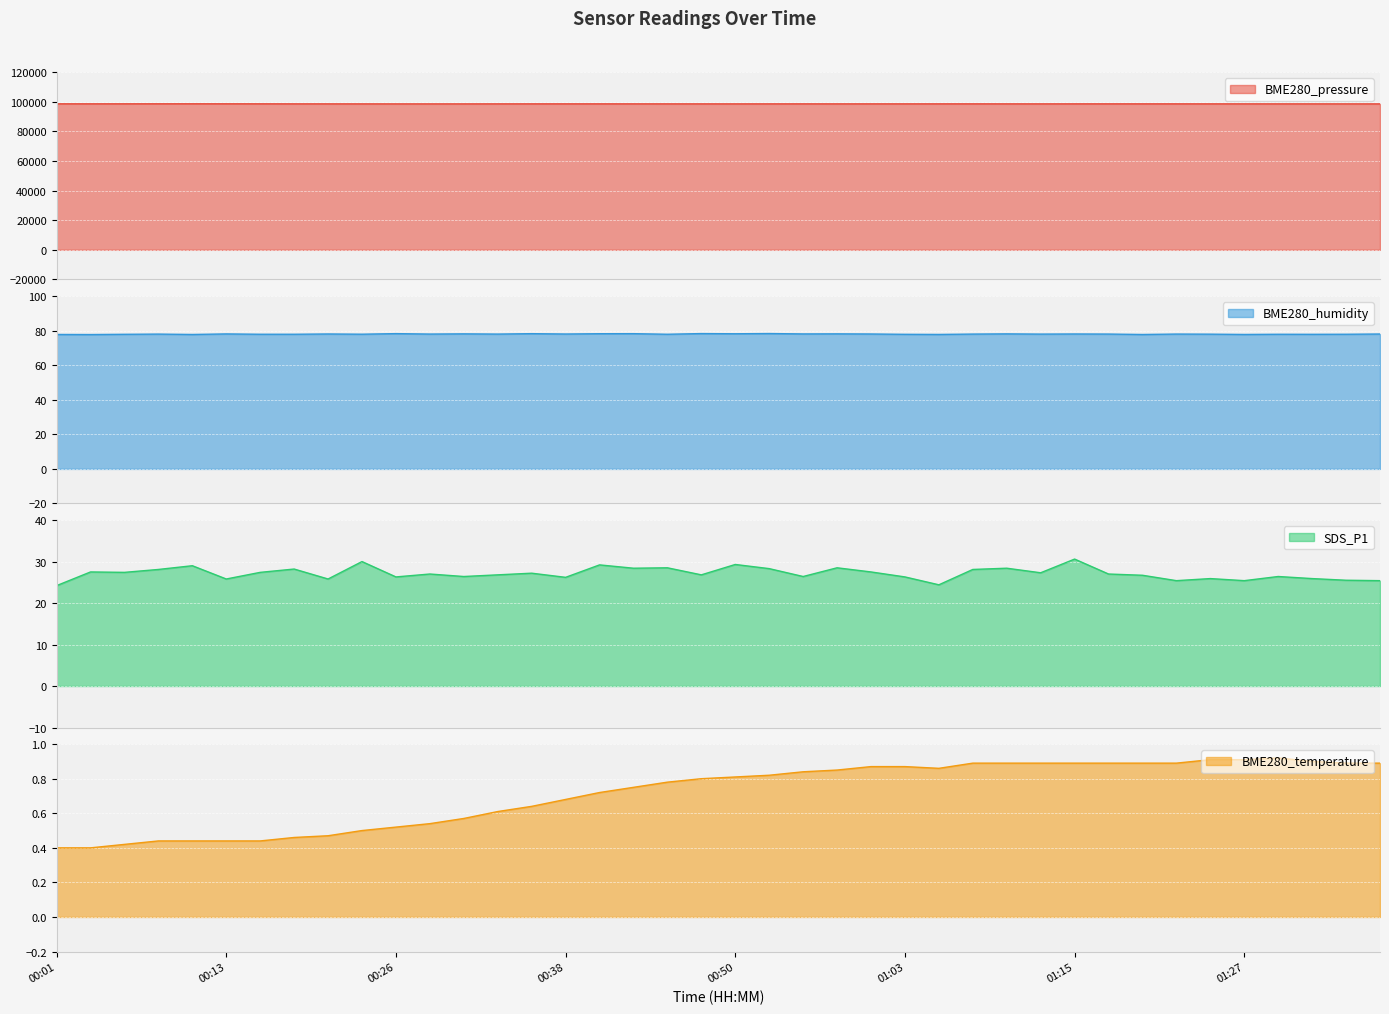

In SDS_P1, how many points are higher than both neighbors (excluding endpoints)?

14